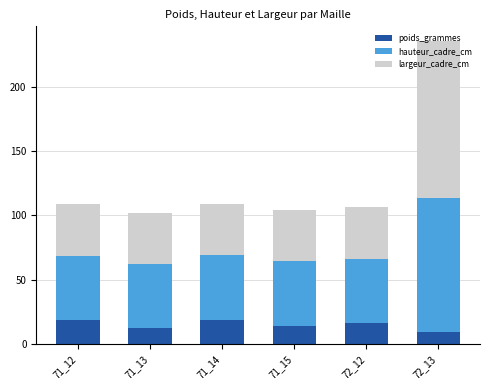

Are the bars horizontal?

No